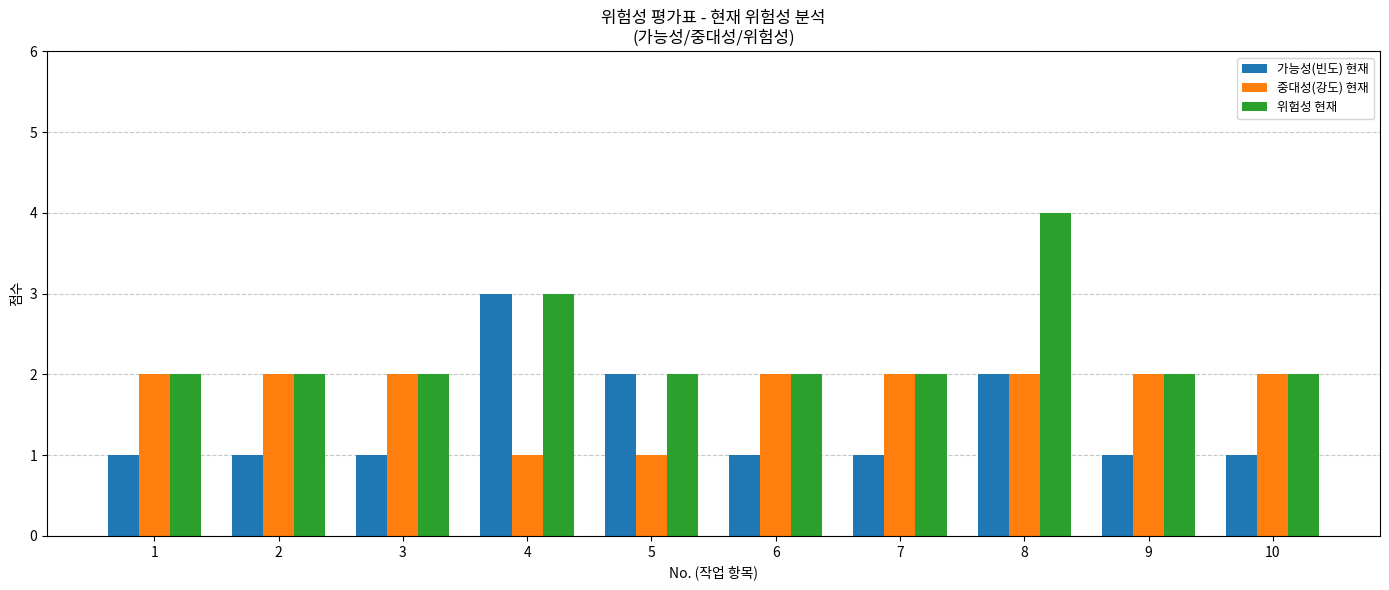

What is the value of the 중대성(강도) 현재 bar at the 4th from the left?

1